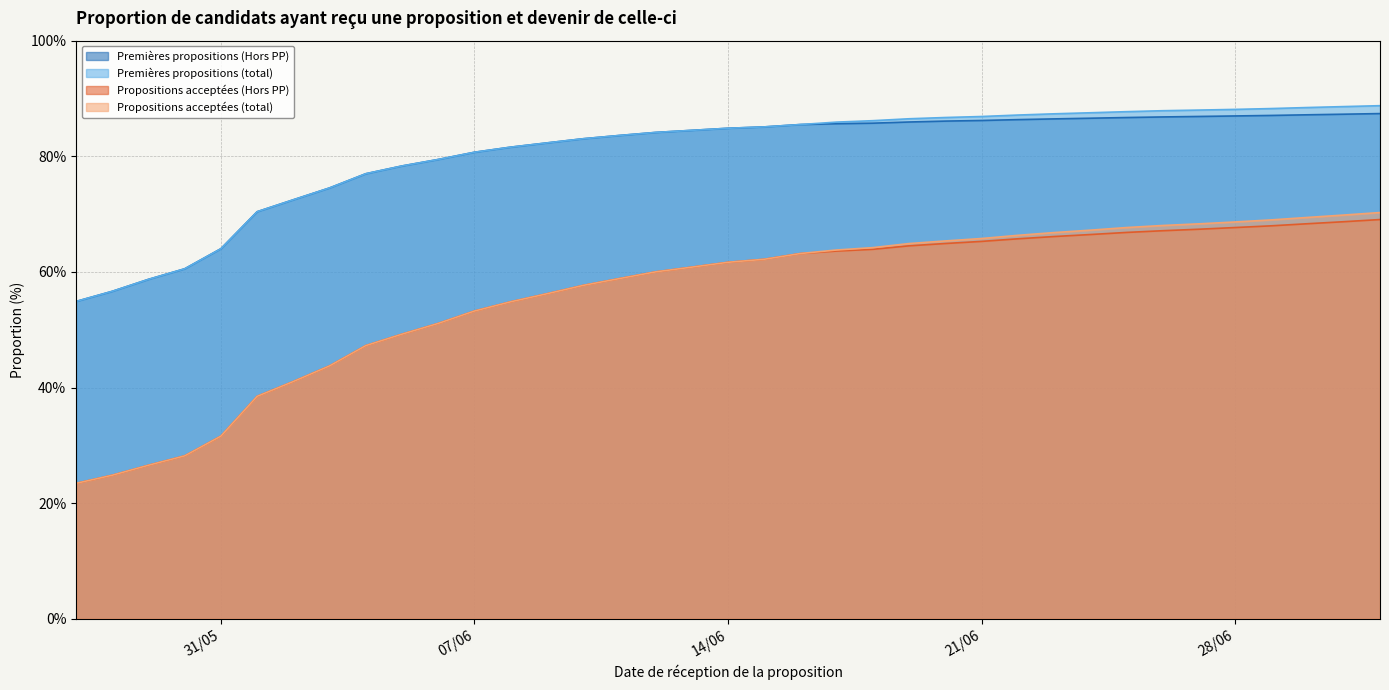

What is the value of the Premières propositions (total) point at the 4th from the left?

60.5